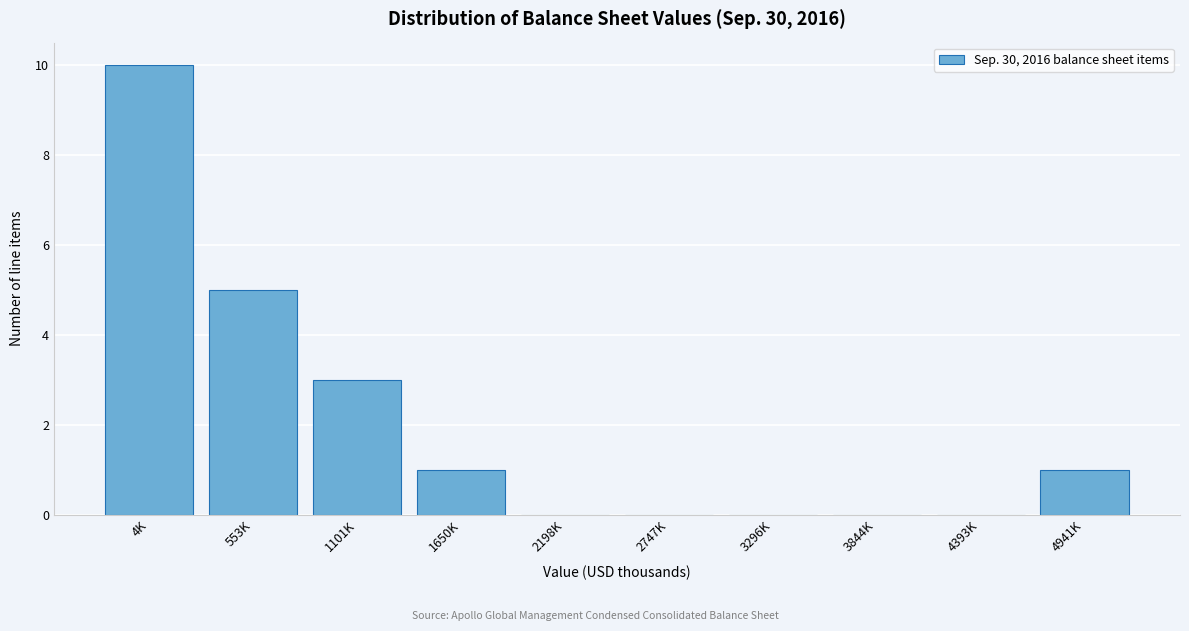

Reading right to left, what are all the values shown in this chart?

4941K=1	4393K=0	3844K=0	3296K=0	2747K=0	2198K=0	1650K=1	1101K=3	553K=5	4K=10